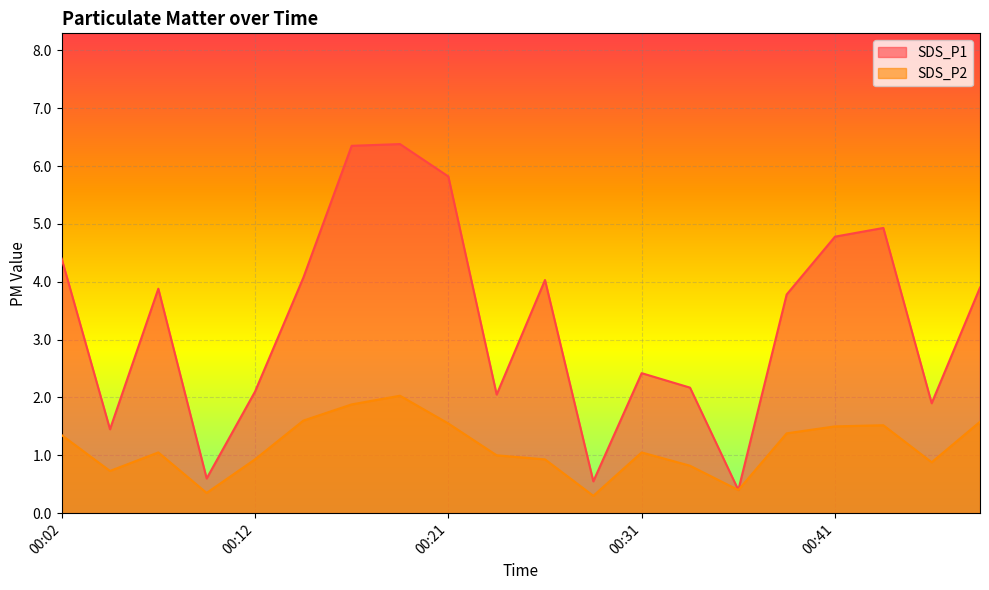

What is the approximate value of SDS_P2 at 00:48?

1.6